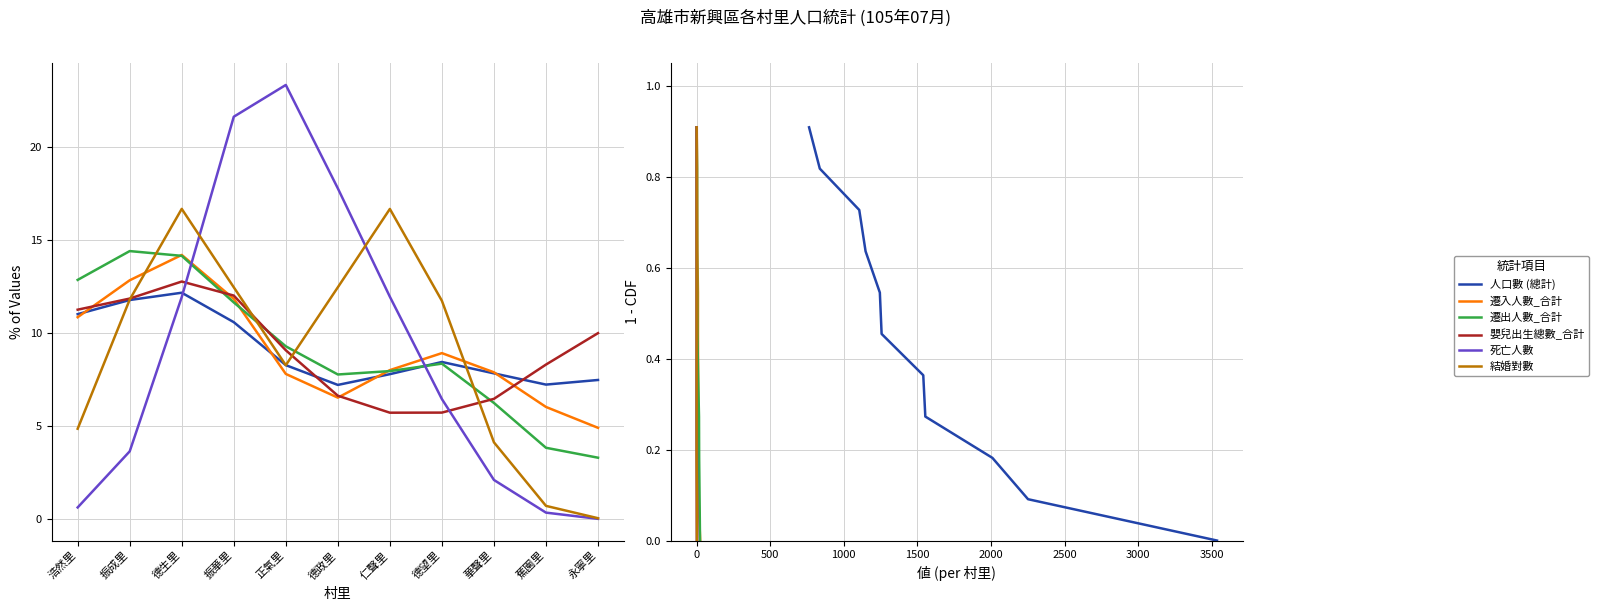

Which has a higher value, 正氣里 or 浩然里?

浩然里